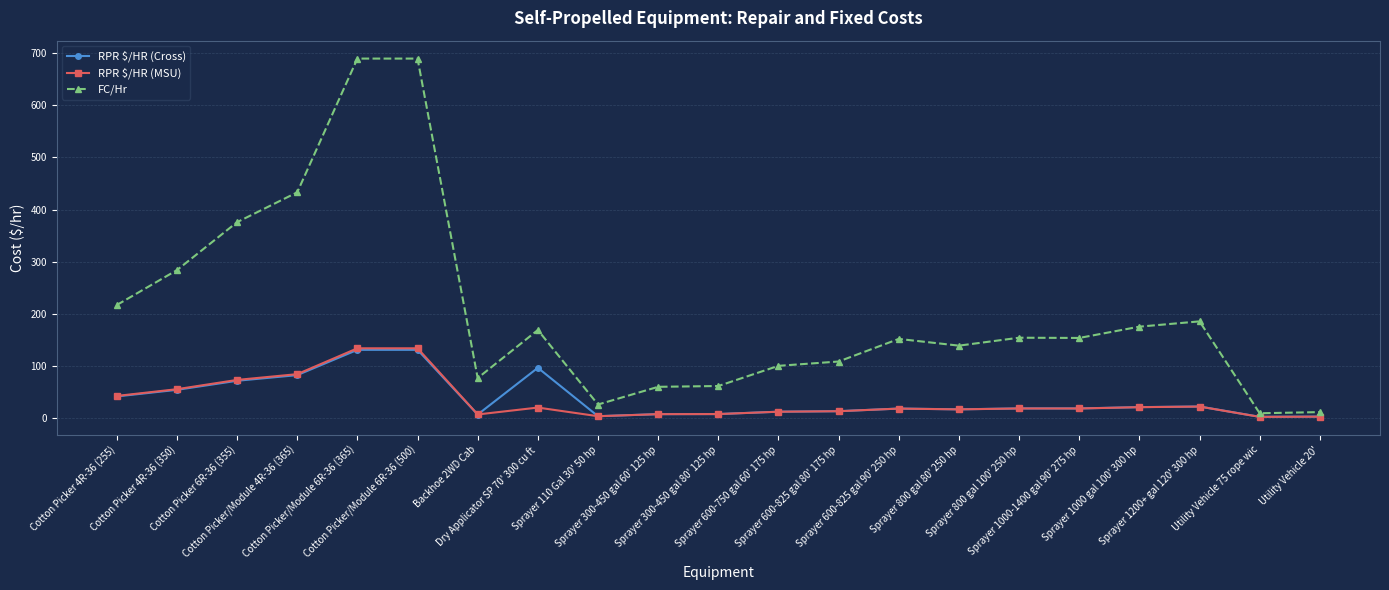

Is it true that FC/Hr equals 76.2 at Backhoe 2WD Cab?

True